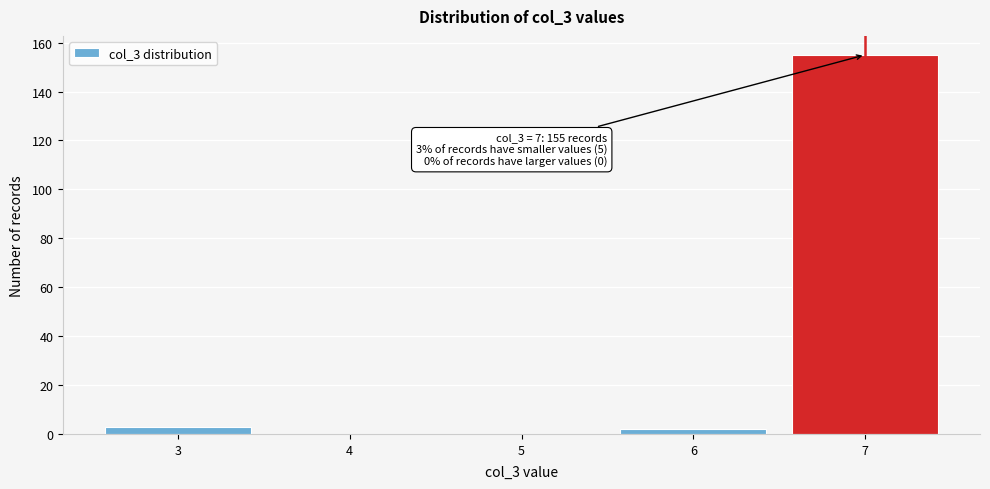

Reading left to right, extract all data points from this chart.

3=3	4=0	5=0	6=2	7=155